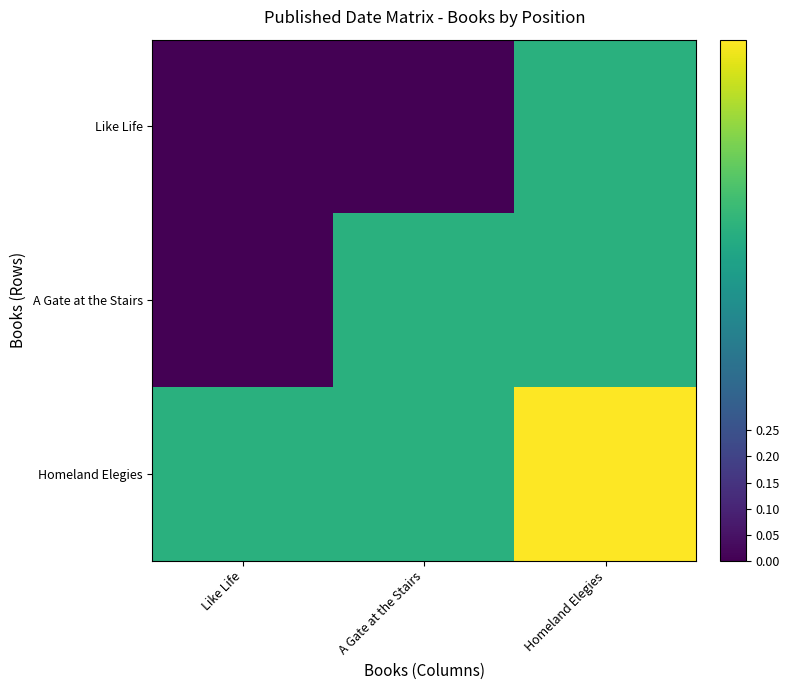

Reading left to right, transcribe all the data shown in this chart.

Like Life: Like Life=0.0	A Gate at the Stairs=0.0	Homeland Elegies=0.6
A Gate at the Stairs: Like Life=0.0	A Gate at the Stairs=0.6	Homeland Elegies=0.6
Homeland Elegies: Like Life=0.6	A Gate at the Stairs=0.6	Homeland Elegies=1.0